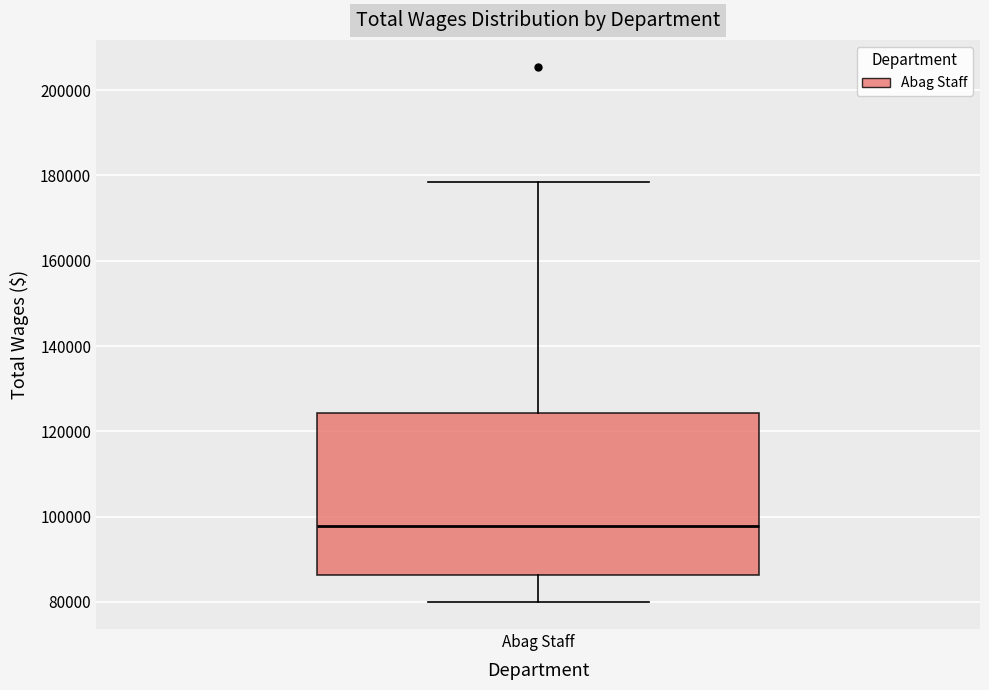

Transcribe this box plot: give where the median line is, the range the box spans, and where the two whiskers end, as read against the y-axis. The values are not printed on the chart, so give them approximately, as read against the axis.

median 98000, box 86000 to 124000, whiskers 80000 to 178000